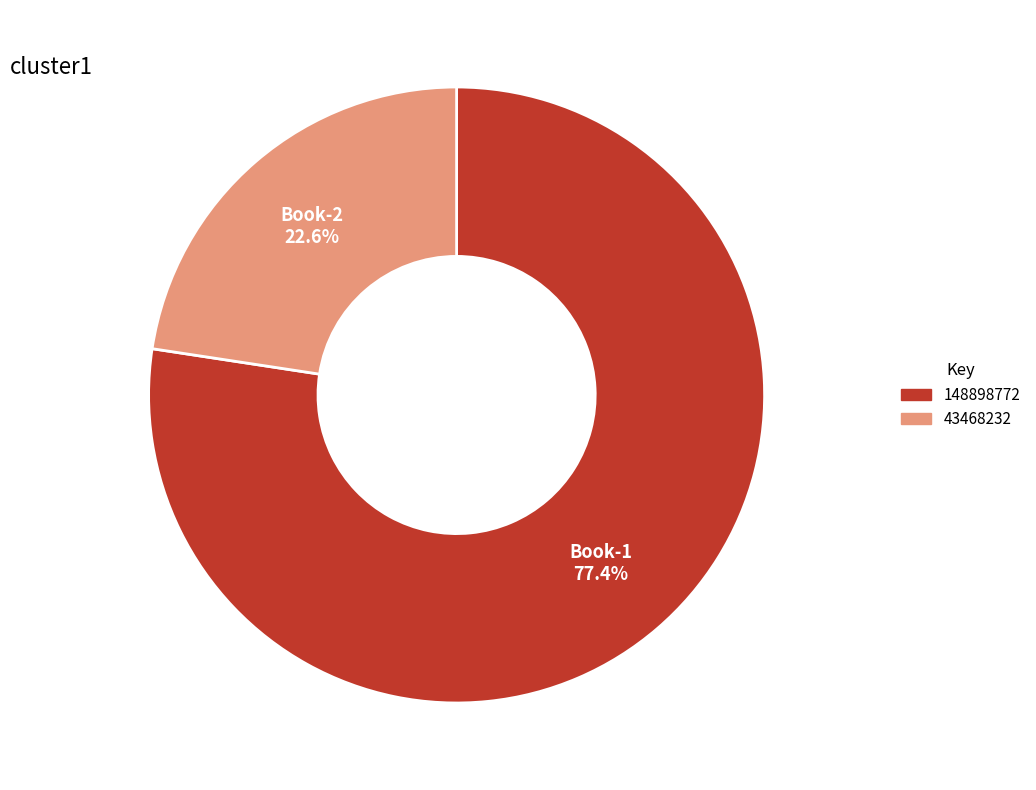

Which has a higher value, 148898772 or 43468232?

148898772